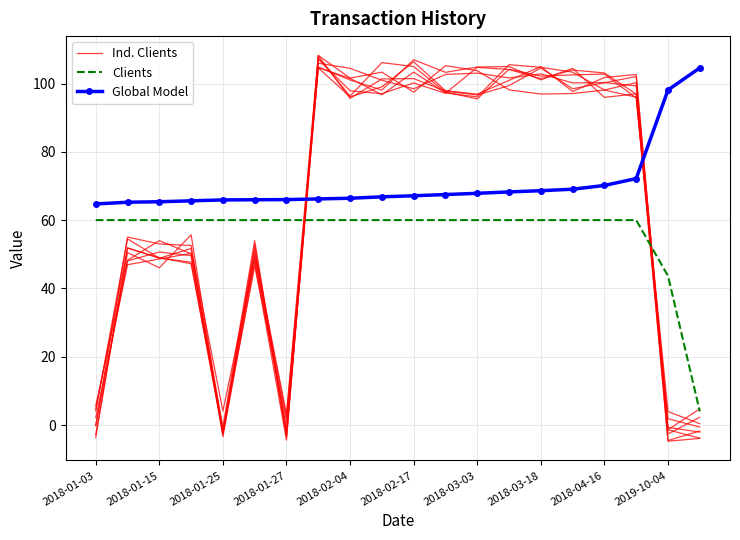

At how many categories does at least one series exceed 94?

13